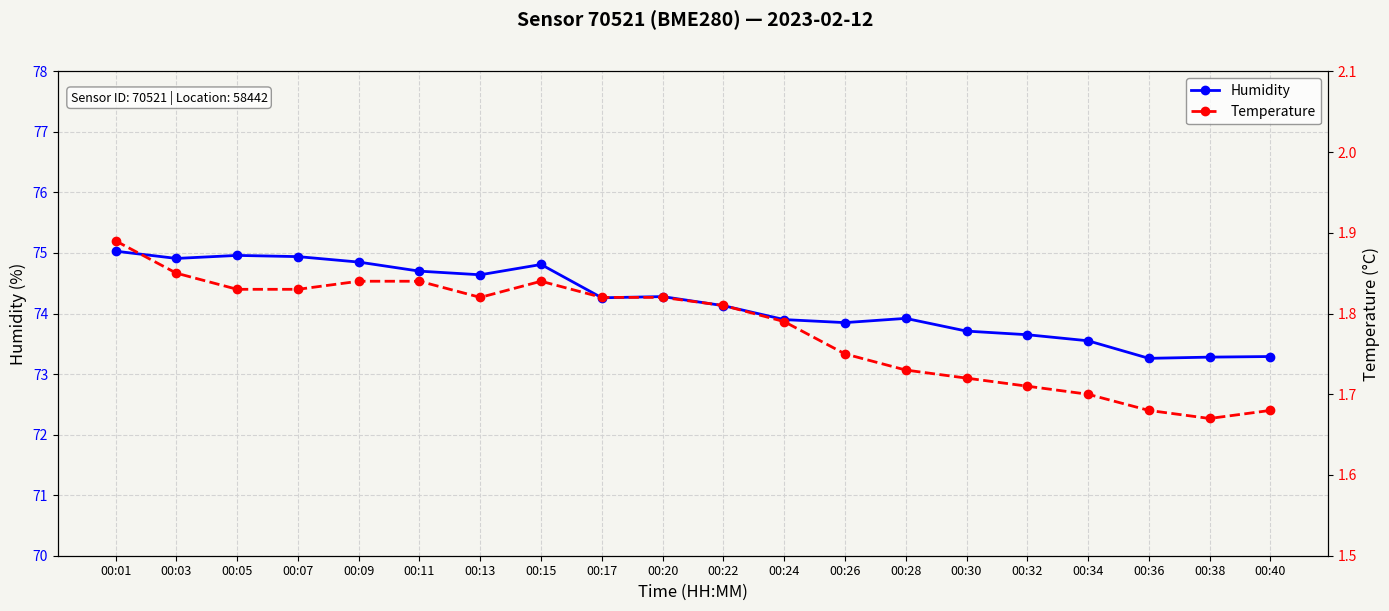

Is it true that Humidity equals 73.9 at 00:24?

True